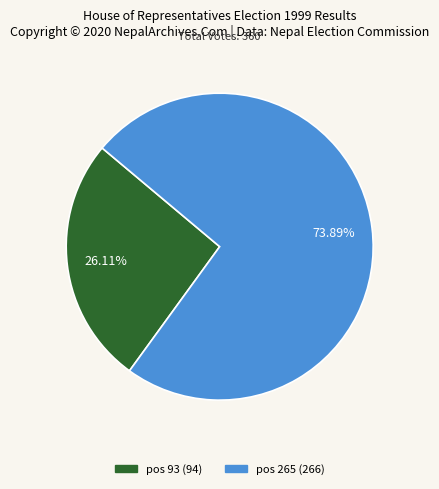

Is there any slice that represents more than half of the pie?

Yes